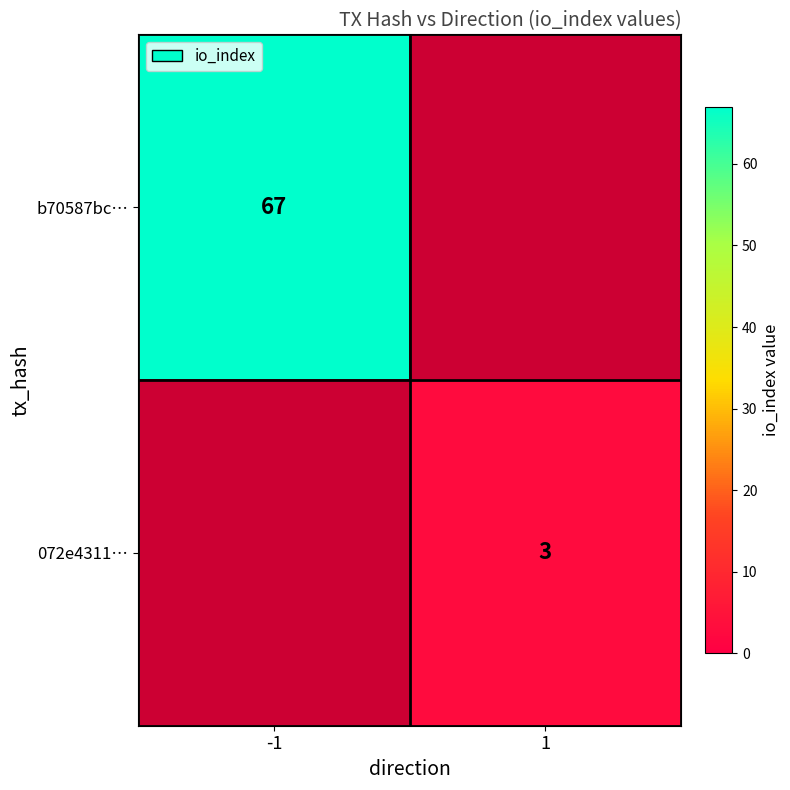

The b70587bc… series shows 67 at -1. True or false?

True